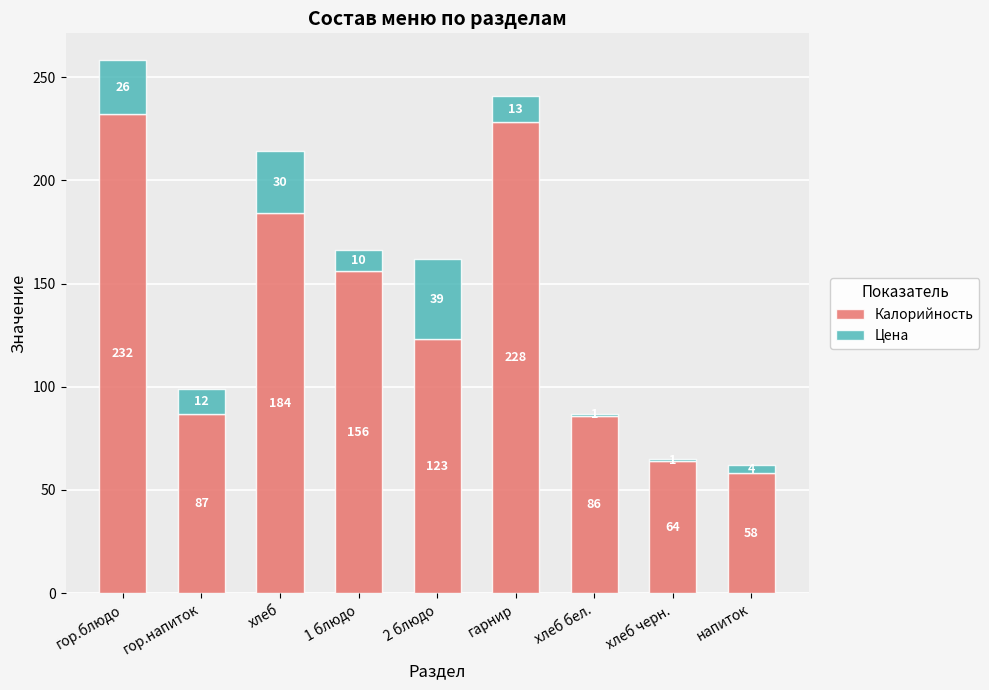

What is the sum of all Калорийность values?

1218.0